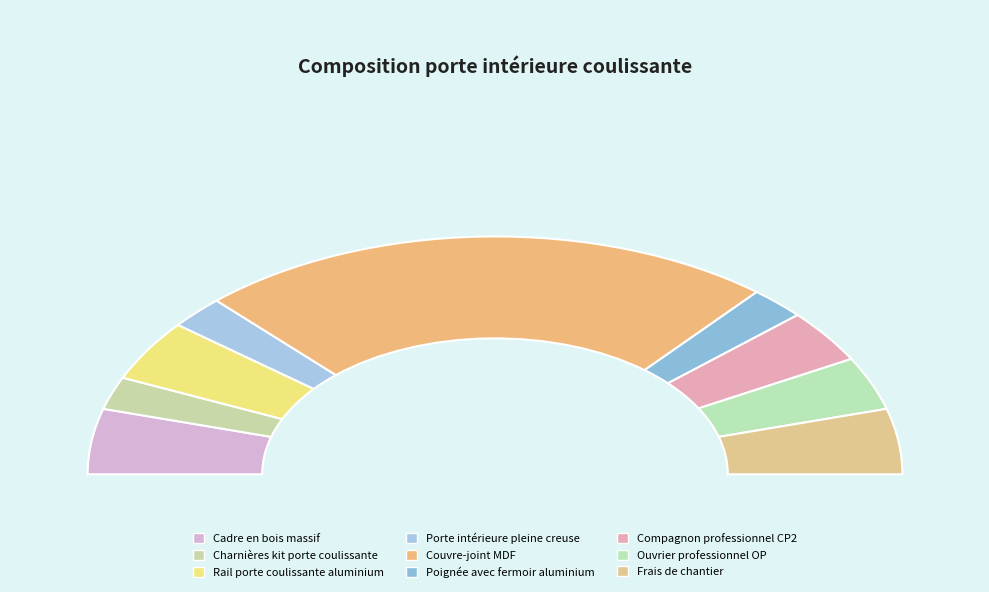

Approximately how many times larger is the value at Cadre en bois massif compared to Porte intérieure pleine creuse?

2.0